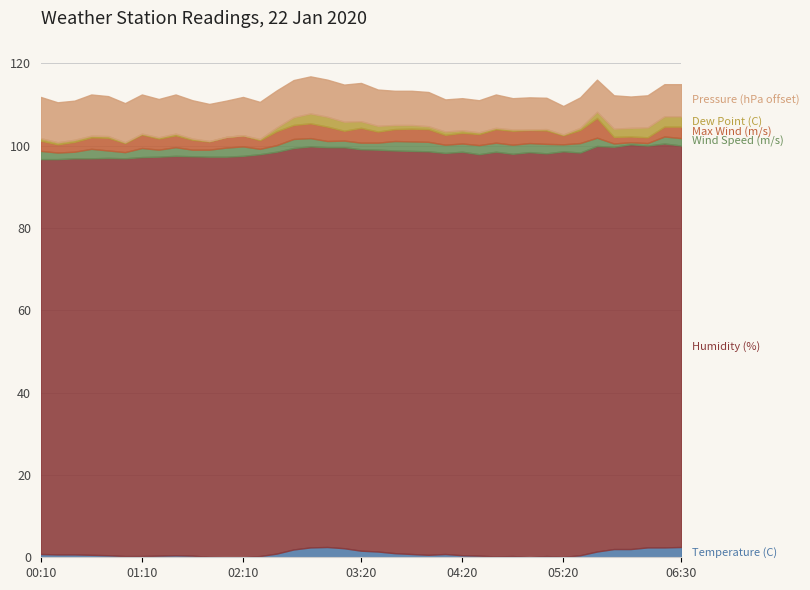

How many values in the Pressure (hPa offset) series exceed 8?

26